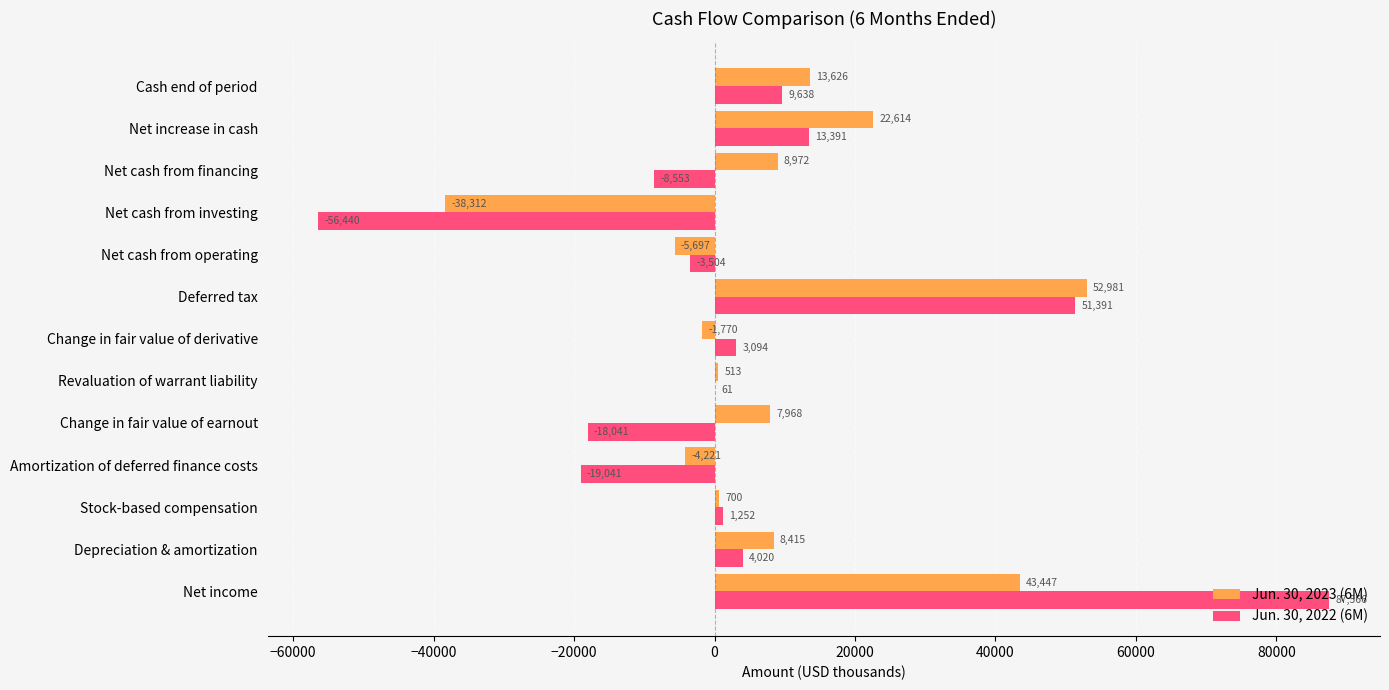

Which series has the largest total across all categories?

Jun. 30, 2023 (6M)